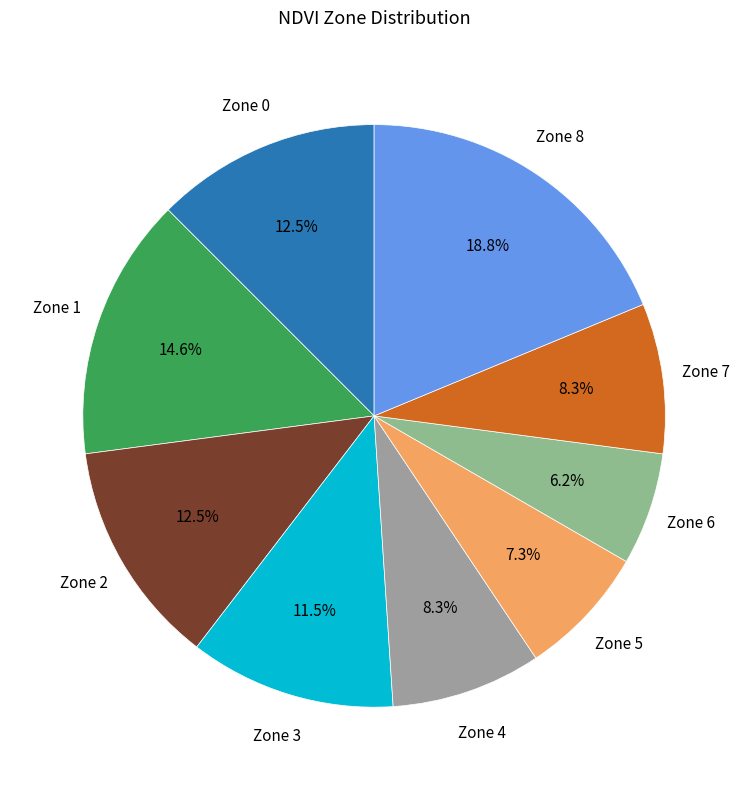

Combined, what portion of the pie is Zone 5 and Zone 6?

13.5%